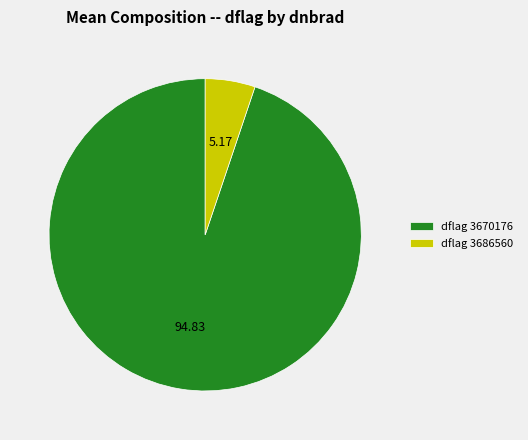

Rank the categories by value from lowest to highest.

dflag 3686560, dflag 3670176